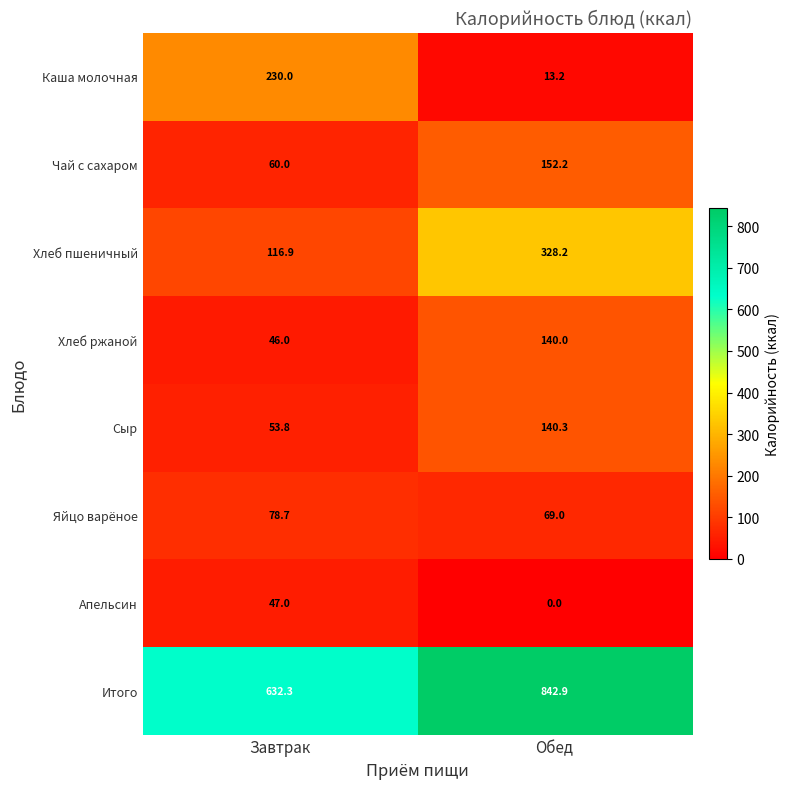

What is the average value of the Хлеб ржаной series?

93.0